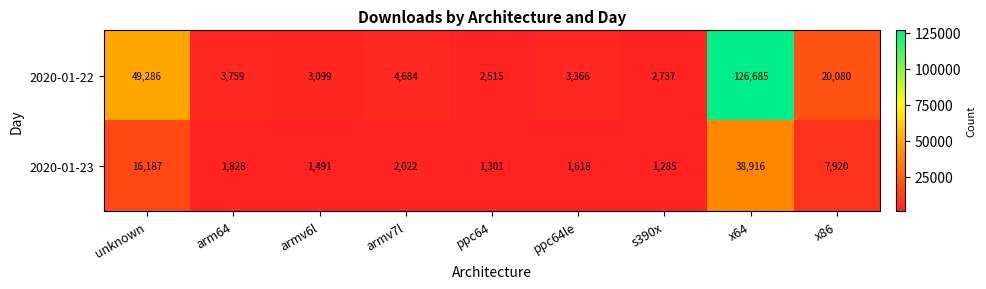

What is the difference between the second highest and minimum values in the 2020-01-23 series?

14902